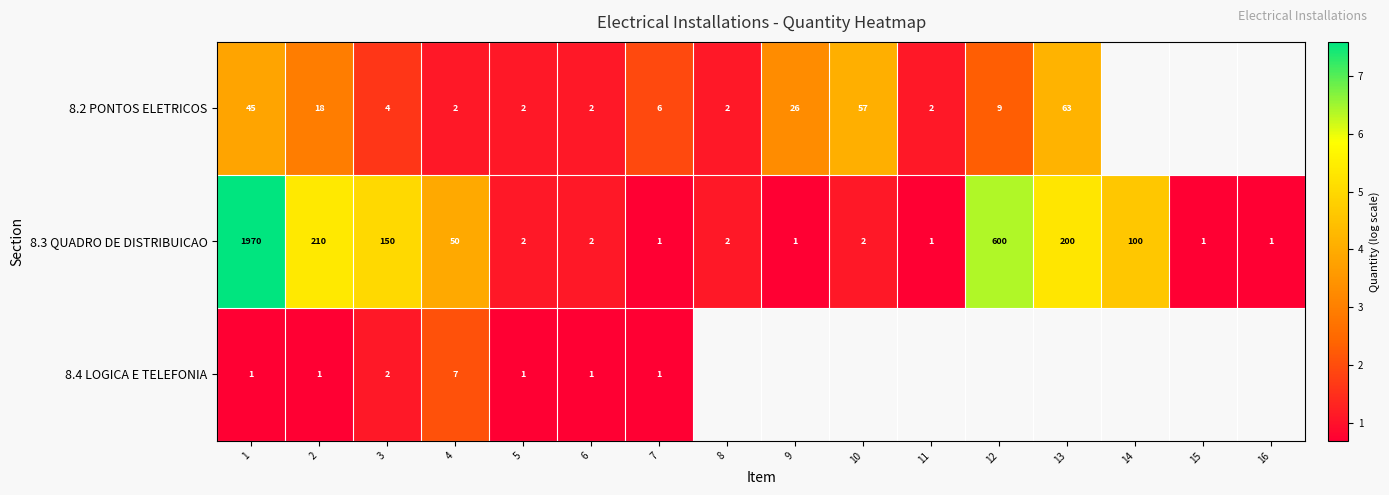

Which series has the widest spread of values?

8.3 QUADRO DE DISTRIBUICAO